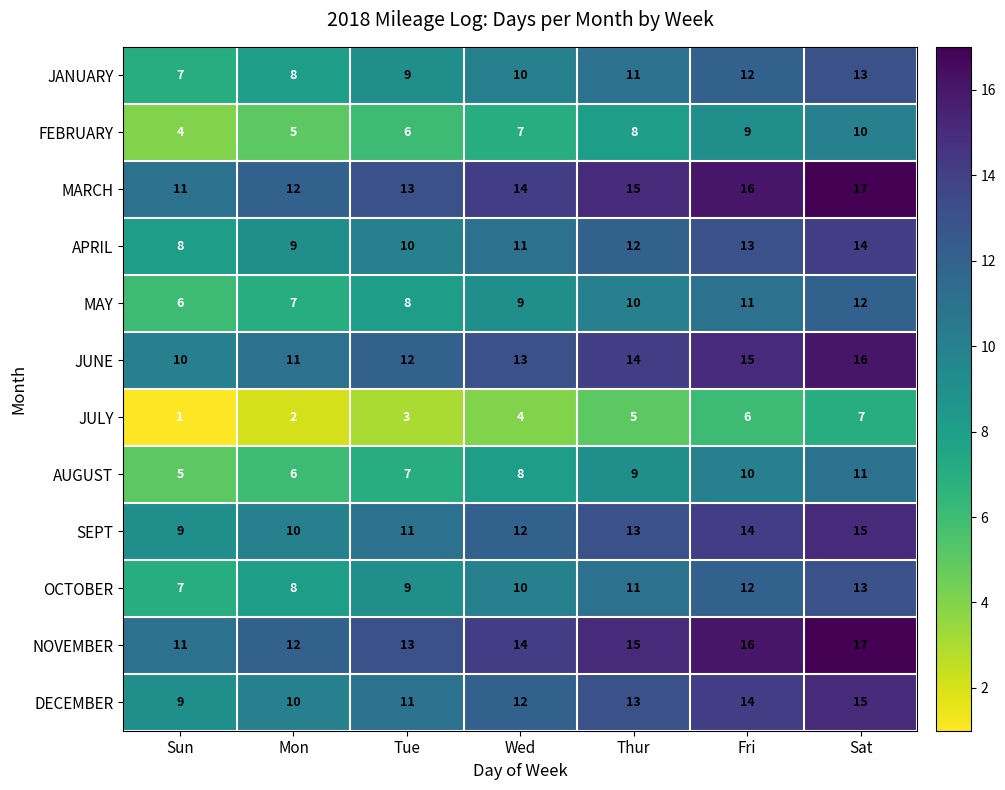

Rank the categories by AUGUST value from lowest to highest.

Sun, Mon, Tue, Wed, Thur, Fri, Sat